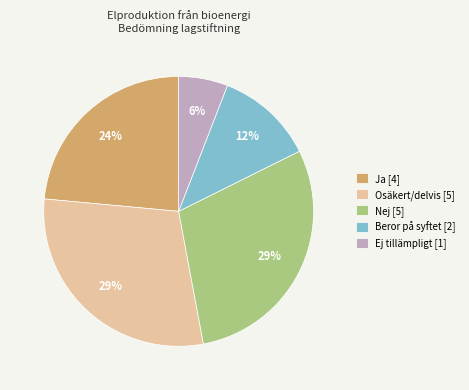

To the nearest percent, what is the combined percentage of Beror på syftet [2] and Osäkert/delvis [5]?

41%